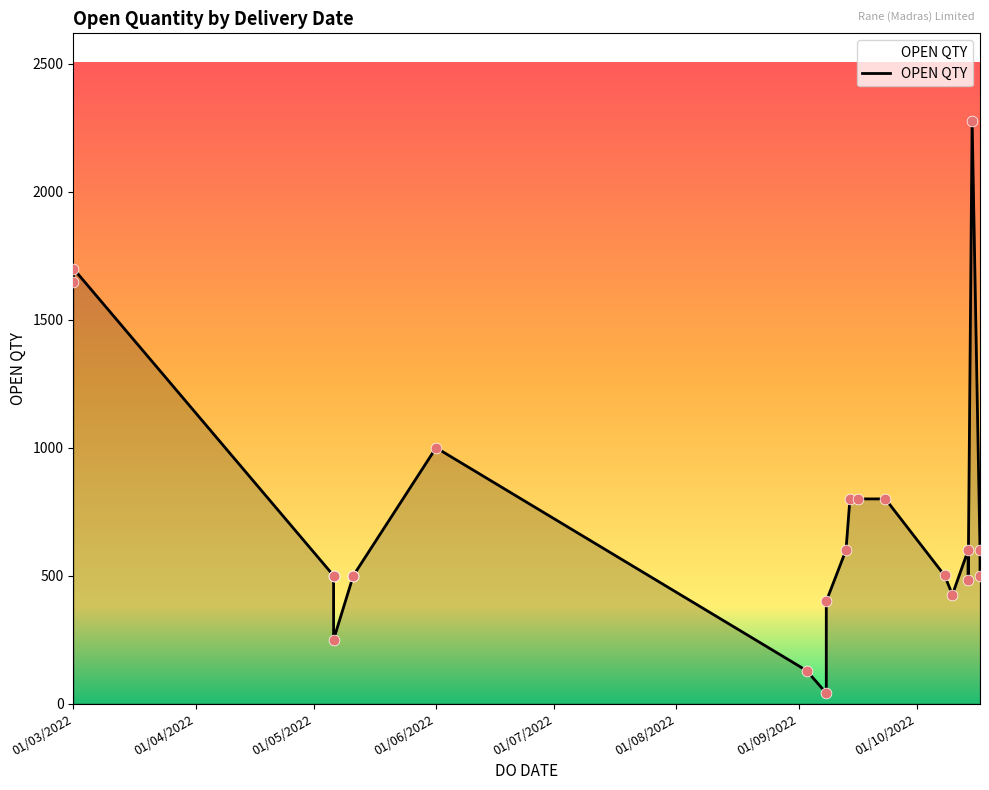

What is the ratio of the value at 08/09/2022 to the value at 14/10/2022?

0.8